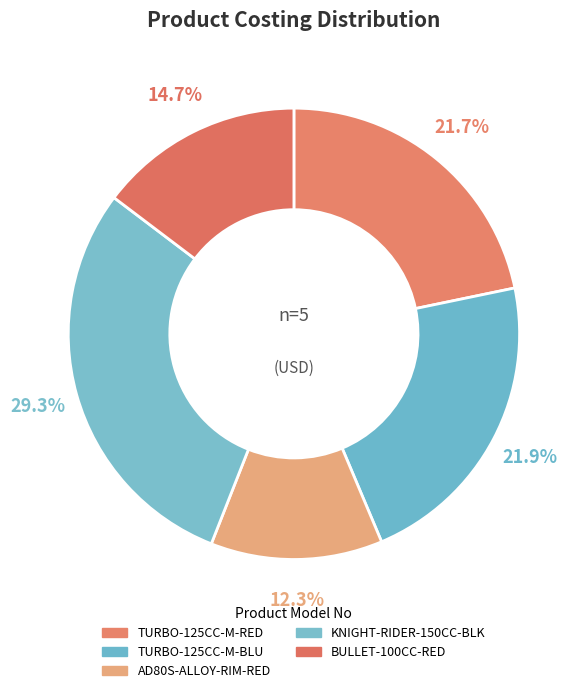

How many slices are in this pie chart?

5